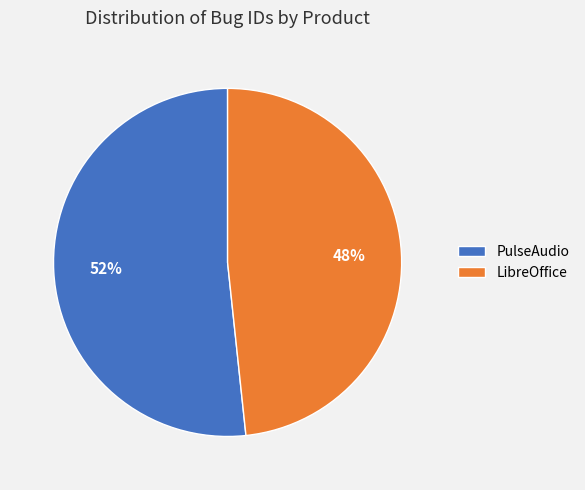

Which slice is the smallest?

LibreOffice